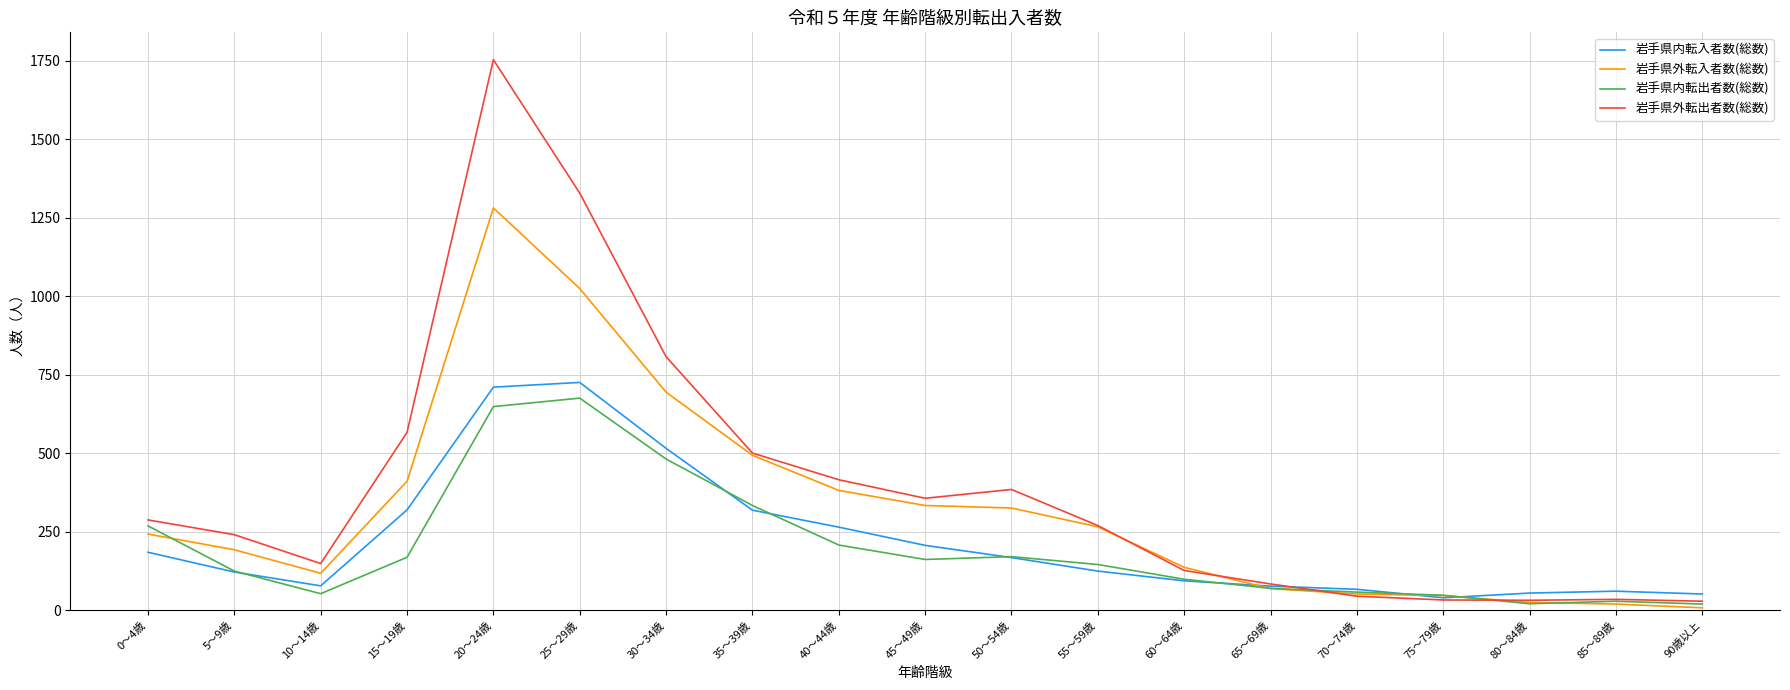

Is it true that 岩手県内転入者数(総数) equals 83 at 40～44歳?

False